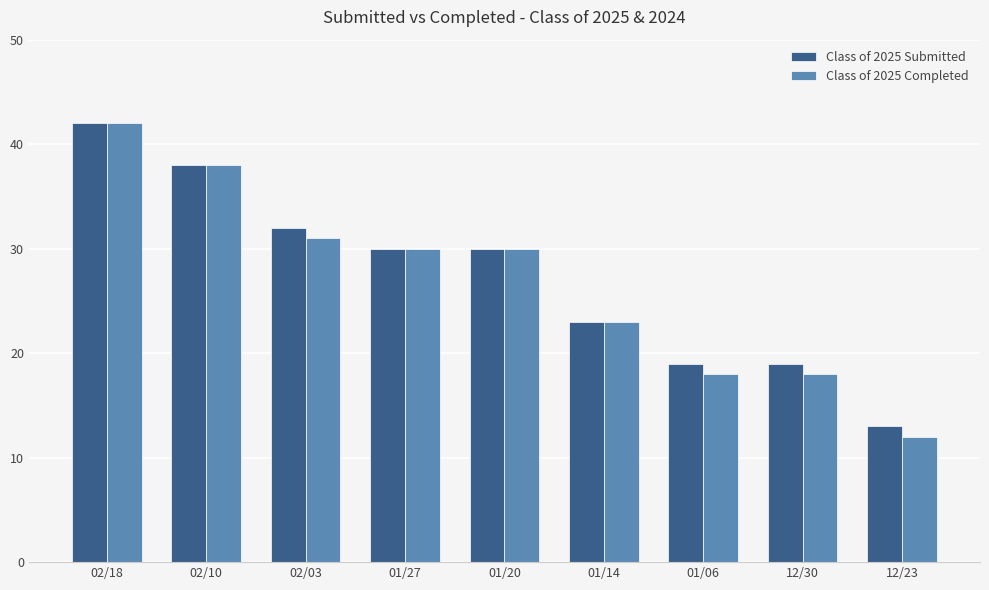

True or false: Class of 2025 Completed has a value of 38 at 02/10.

True